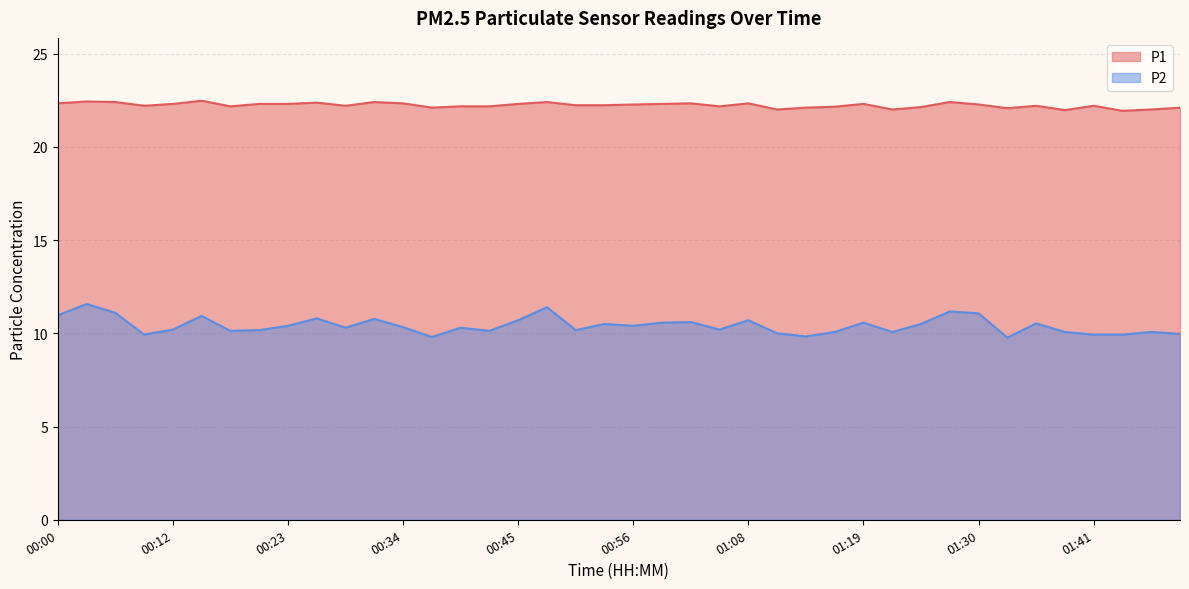

Is it true that P1 equals 22.2 at 00:09?

True